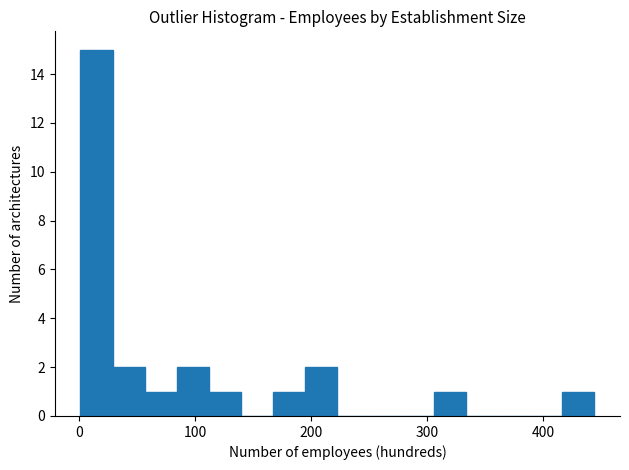

Read against the x-axis, roughly where is the centre of the tallest bar?

10